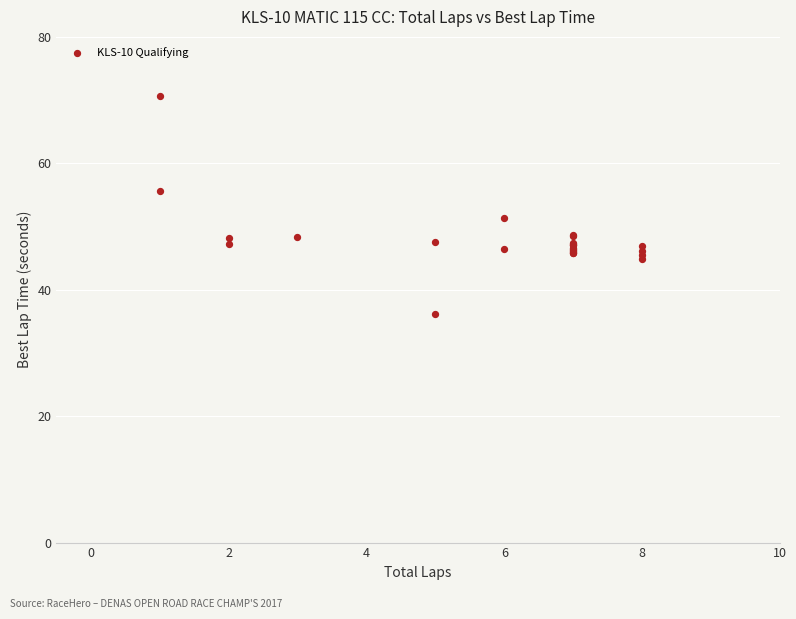

What Y value in the scatter plot is closest to 53?

51.3